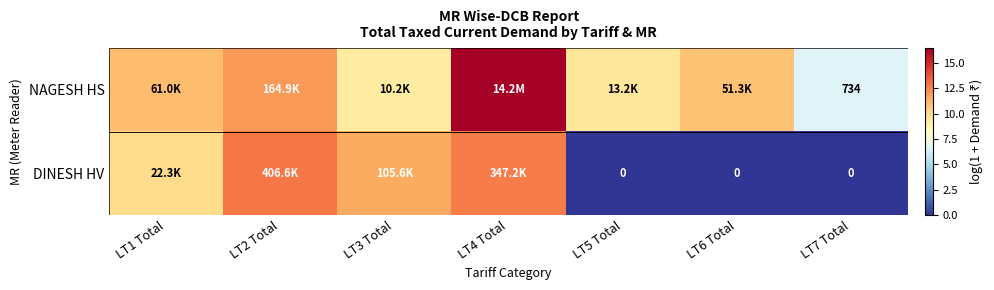

True or false: NAGESH HS has a value of 16.5 at LT4 Total.

True